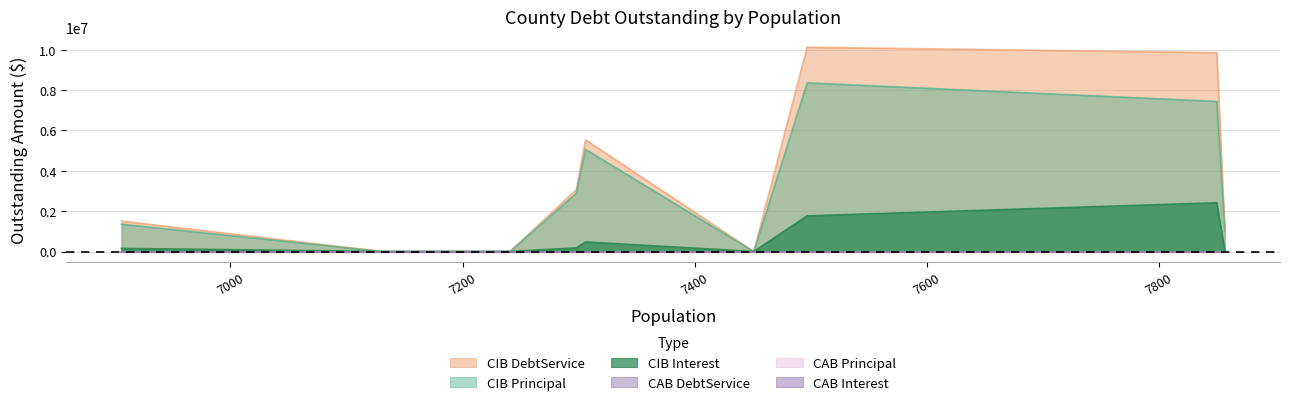

Between Coleman County and Brooks County, which series saw the biggest shift?

CIBDebtServiceOutstanding